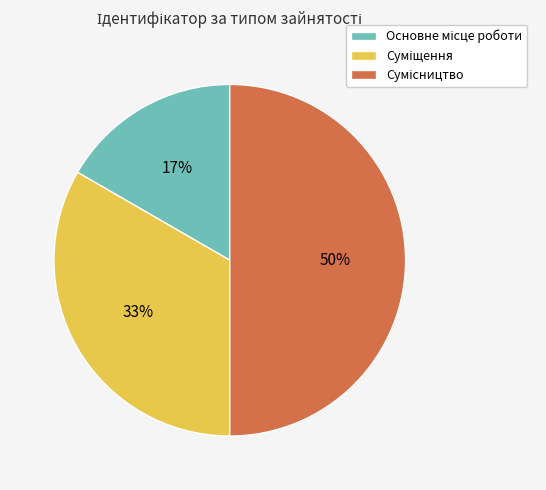

To the nearest percent, what is the average slice percentage?

33%